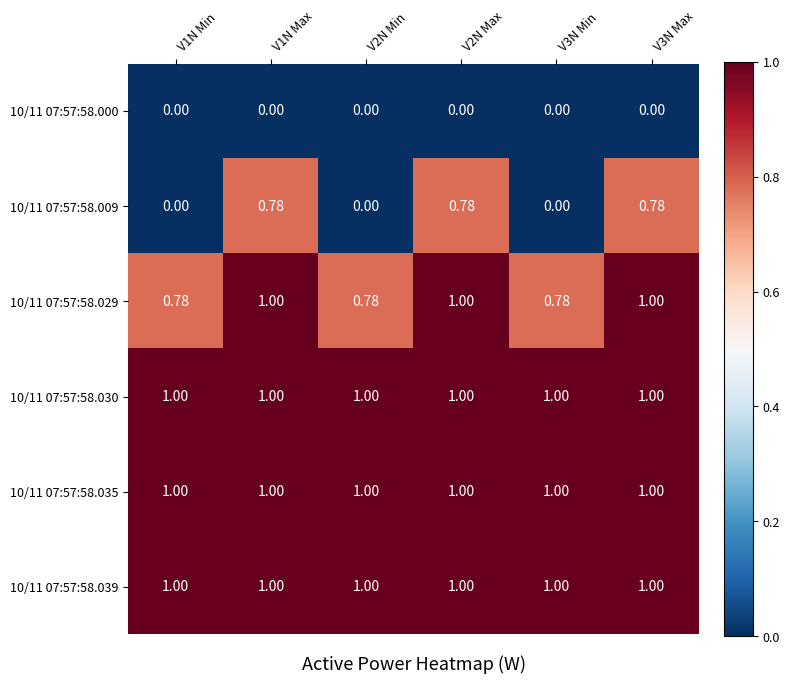

Is the value of 10/11 07:57:58.030 at V1N Min greater than the value of 10/11 07:57:58.009 at V3N Min?

Yes